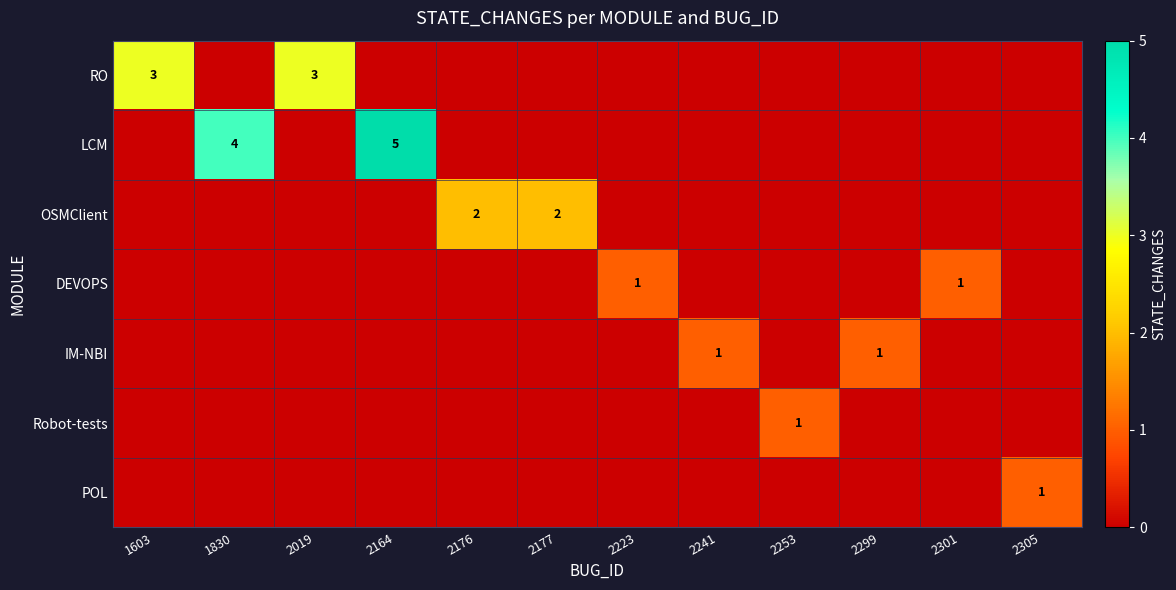

What is the maximum value shown in the chart?

5